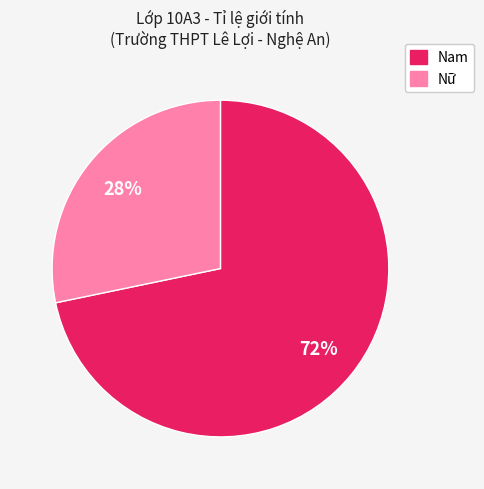

Is it true that Nữ is 39% of the pie?

False